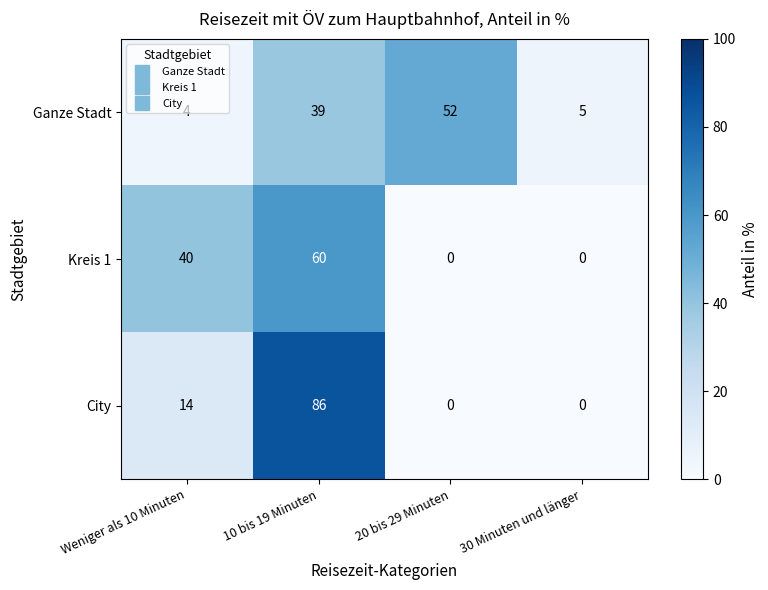

Which category has the highest value across all series?

10 bis 19 Minuten